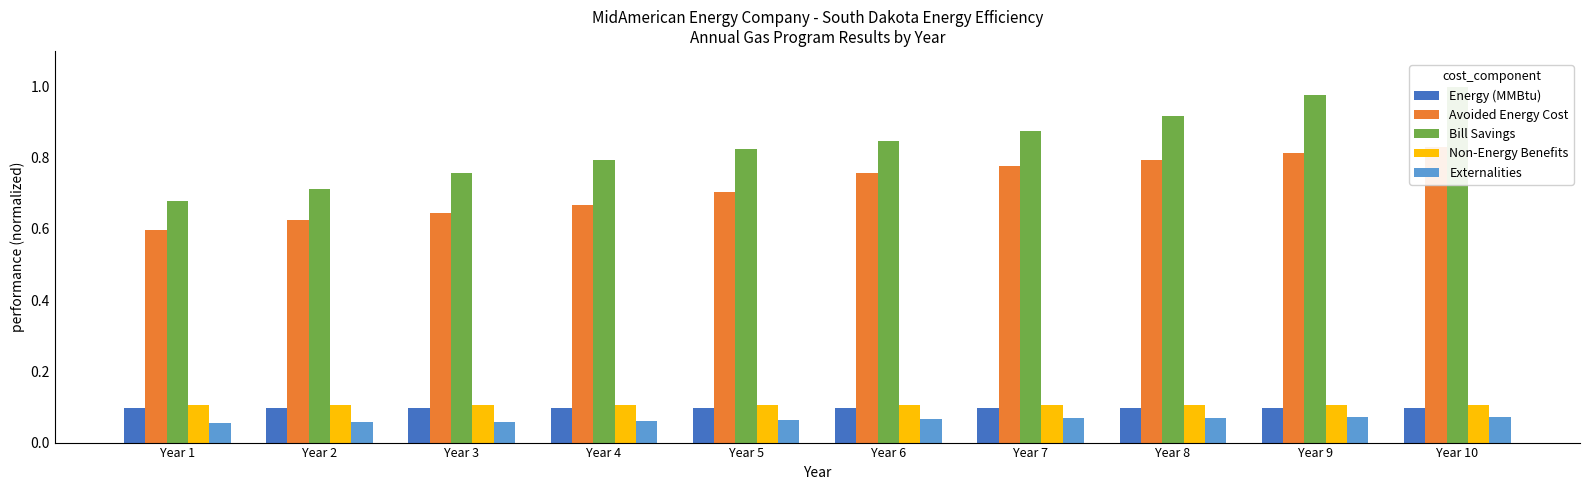

True or false: Avoided Energy Cost has a value of 0.4 at Year 9.

False